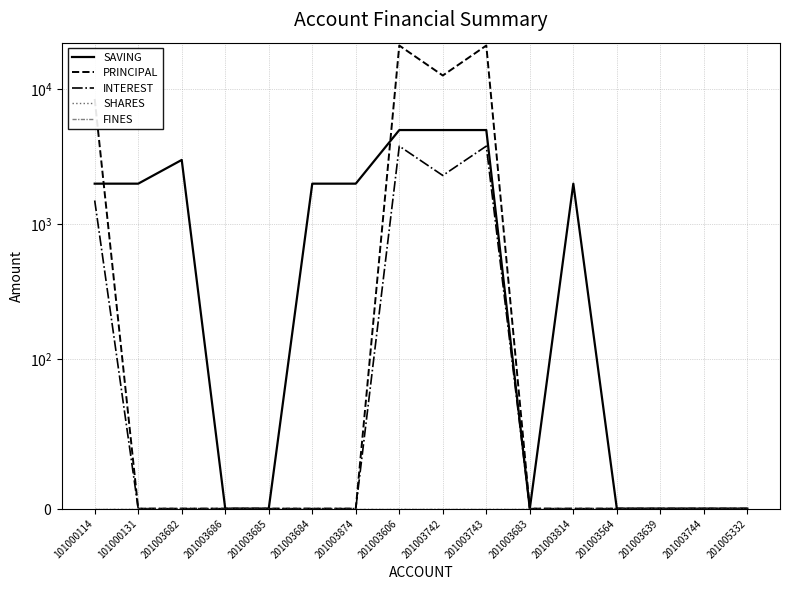

At which category is the sum across all series the highest?

201003606